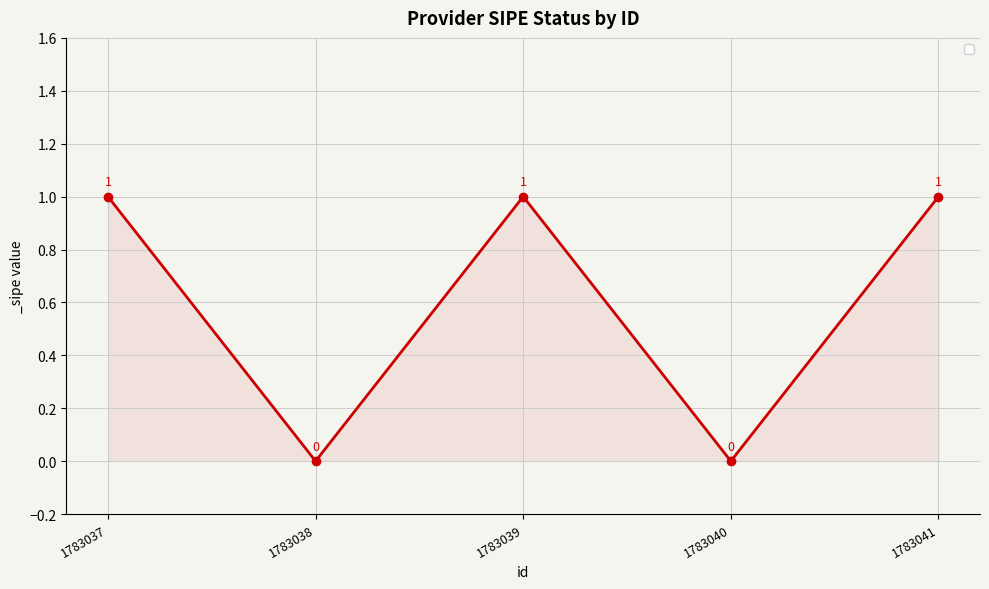

Where is the first local minimum?

1783038